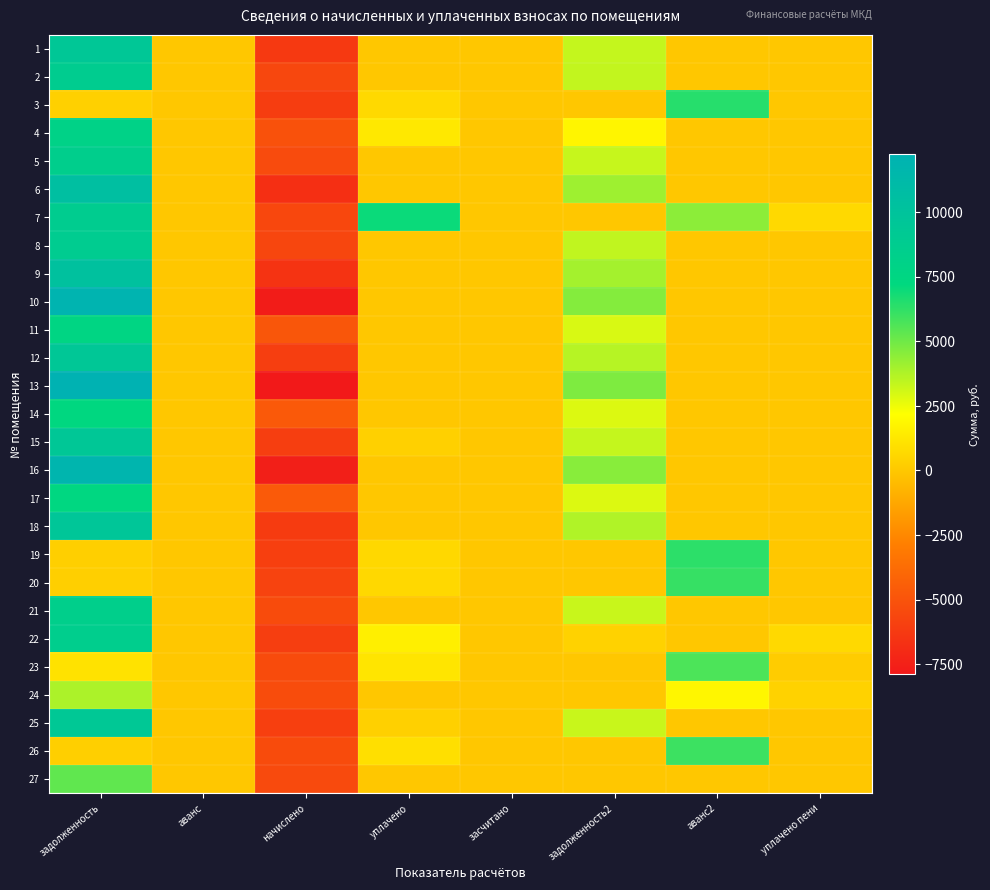

Reading right to left, extract all data points from this chart.

1: уплачено пени=0.0	аванс2=0.0	задолженность2=3359.6	засчитано=0.0	уплачено=0.0	начислено=-6269.6	аванс=0.0	задолженность=9465.5
2: уплачено пени=0.0	аванс2=0.0	задолженность2=3397.0	засчитано=0.0	уплачено=0.0	начислено=-5628.3	аванс=0.0	задолженность=8788.4
3: уплачено пени=0.0	аванс2=6439.6	задолженность2=0.0	засчитано=0.0	уплачено=696.5	начислено=-6083.9	аванс=0.0	задолженность=340.9
4: уплачено пени=0.0	аванс2=0.0	задолженность2=1789.3	засчитано=0.0	уплачено=1300.0	начислено=-5098.7	аванс=0.0	задолженность=7974.6
5: уплачено пени=0.0	аванс2=0.0	задолженность2=3305.9	засчитано=0.0	уплачено=0.0	начислено=-5406.6	аванс=0.0	задолженность=8484.9
6: уплачено пени=0.0	аванс2=0.0	задолженность2=4079.9	засчитано=0.0	уплачено=0.0	начислено=-6749.0	аванс=0.0	задолженность=10544.8
7: уплачено пени=710.8	аванс2=4450.7	задолженность2=0.0	засчитано=0.0	уплачено=6989.2	начислено=-5591.3	аванс=0.0	задолженность=8752.2
8: уплачено пени=0.0	аванс2=0.0	задолженность2=3436.7	засчитано=0.0	уплачено=0.0	начислено=-5640.6	аванс=0.0	задолженность=8839.8
9: уплачено пени=0.0	аванс2=0.0	задолженность2=3954.5	засчитано=0.0	уплачено=0.0	начислено=-6539.6	аванс=0.0	задолженность=10218.8
10: уплачено пени=0.0	аванс2=0.0	задолженность2=4611.6	засчитано=0.0	уплачено=0.0	начислено=-7709.6	аванс=0.0	задолженность=11996.7
11: уплачено пени=0.0	аванс2=0.0	задолженность2=2956.2	засчитано=0.0	уплачено=0.0	начислено=-4852.4	аванс=0.0	задолженность=7604.3
12: уплачено пени=0.0	аванс2=0.0	задолженность2=3634.0	засчитано=0.0	уплачено=0.0	начислено=-6034.7	аванс=0.0	задолженность=9414.7
13: уплачено пени=0.0	аванс2=0.0	задолженность2=4694.9	засчитано=0.0	уплачено=0.0	начислено=-7869.7	аванс=0.0	задолженность=12233.4
14: уплачено пени=0.0	аванс2=0.0	задолженность2=2857.6	засчитано=0.0	уплачено=0.0	начислено=-4704.6	аванс=0.0	задолженность=7364.2
15: уплачено пени=0.0	аванс2=0.0	задолженность2=3339.2	засчитано=0.0	уплачено=354.2	начислено=-6059.3	аванс=0.0	задолженность=9499.0
16: уплачено пени=0.0	аванс2=0.0	задолженность2=4534.7	засчитано=0.0	уплачено=0.0	начислено=-7561.8	аванс=0.0	задолженность=11778.2
17: уплачено пени=0.0	аванс2=0.0	задолженность2=2882.5	засчитано=0.0	уплачено=0.0	начислено=-4680.0	аванс=0.0	задолженность=7365.5
18: уплачено пени=0.0	аванс2=0.0	задолженность2=3728.9	засчитано=0.0	уплачено=0.0	начислено=-6145.5	аванс=0.0	задолженность=9615.7
19: уплачено пени=0.0	аванс2=6322.3	задолженность2=0.0	засчитано=0.0	уплачено=683.9	начислено=-5973.1	аванс=0.0	задолженность=334.6
20: уплачено пени=0.0	аванс2=6139.8	задолженность2=0.0	засчитано=0.0	уплачено=664.1	начислено=-5800.7	аванс=0.0	задолженность=325.0
21: уплачено пени=0.0	аванс2=0.0	задолженность2=3254.5	засчитано=0.0	уплачено=0.0	начислено=-5381.9	аванс=0.0	задолженность=8409.9
22: уплачено пени=716.9	аванс2=0.0	задолженность2=428.8	засчитано=0.0	уплачено=1586.6	начислено=-6047.0	аванс=0.0	задолженность=8555.8
23: уплачено пени=195.6	аванс2=5690.9	задолженность2=0.0	засчитано=0.0	уплачено=1180.6	начислено=-5381.9	аванс=0.0	задолженность=1058.1
24: уплачено пени=415.8	аванс2=1853.6	задолженность2=0.0	засчитано=0.0	уплачено=0.0	начислено=-5332.7	аванс=0.0	задолженность=3799.2
25: уплачено пени=0.0	аванс2=0.0	задолженность2=3276.8	засчитано=0.0	уплачено=350.0	начислено=-5973.1	аванс=0.0	задолженность=9349.8
26: уплачено пени=0.0	аванс2=6025.0	задолженность2=0.0	засчитано=0.0	уплачено=932.9	начислено=-5394.3	аванс=0.0	задолженность=302.2
27: уплачено пени=0.0	аванс2=2.4	задолженность2=0.0	засчитано=0.0	уплачено=0.0	начислено=-5455.8	аванс=0.0	задолженность=5310.6